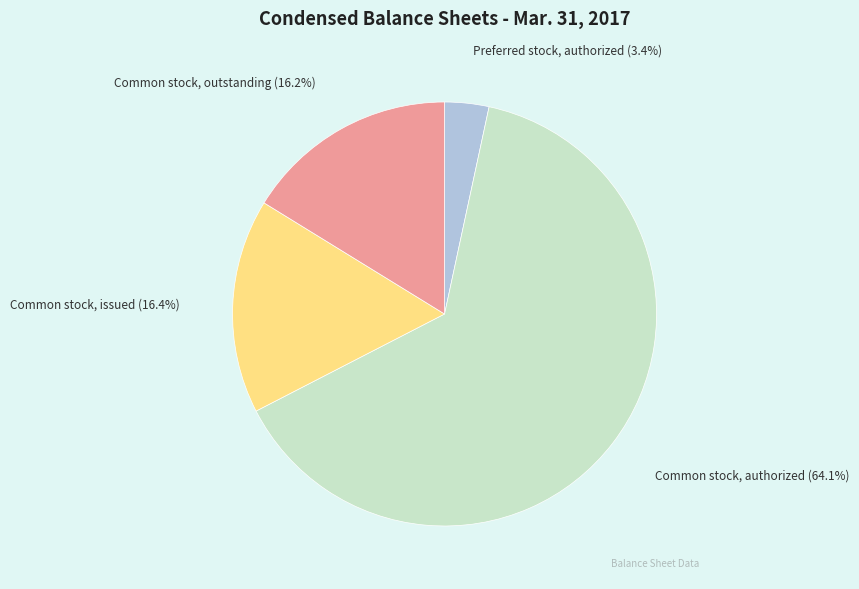

Does any single category account for the majority?

Yes